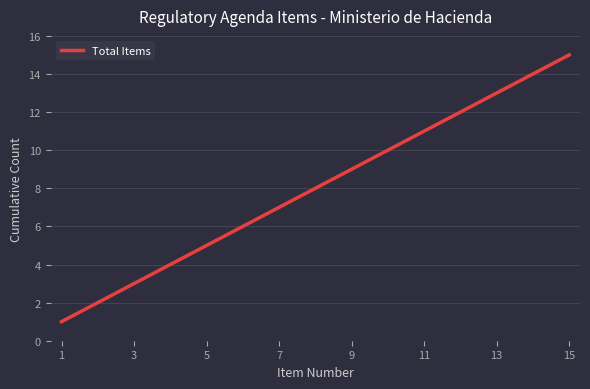

What is the difference between the maximum and minimum values?

14